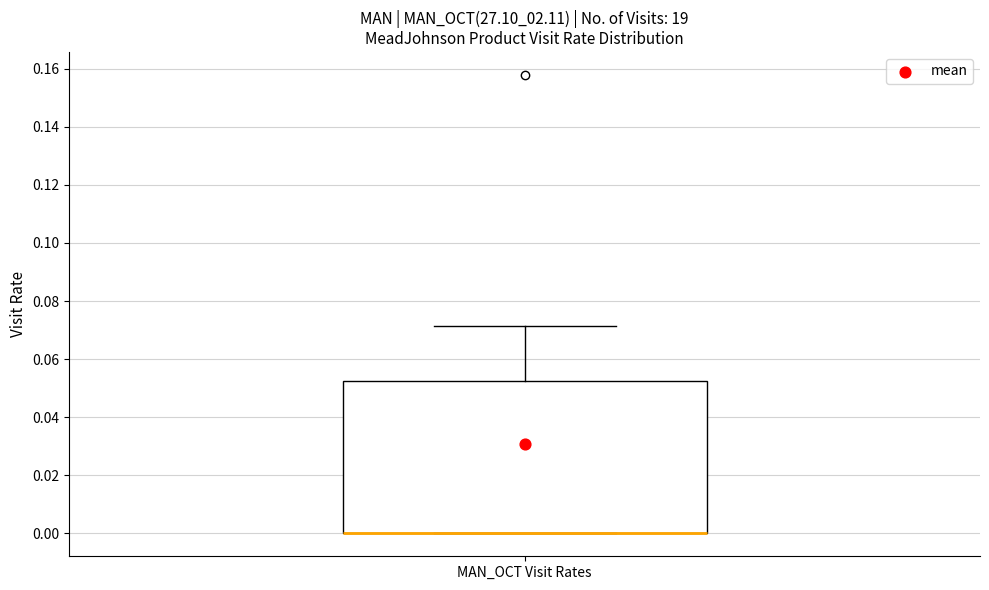

Read this box plot against the y-axis: the position of the median line, the range covered by the box, and the ends of both whiskers. The values are not printed on the chart, so give them approximately, as read against the axis.

median 0.000 (drawn on the box's lower edge), box 0.000 to 0.052, whiskers 0.000 to 0.072